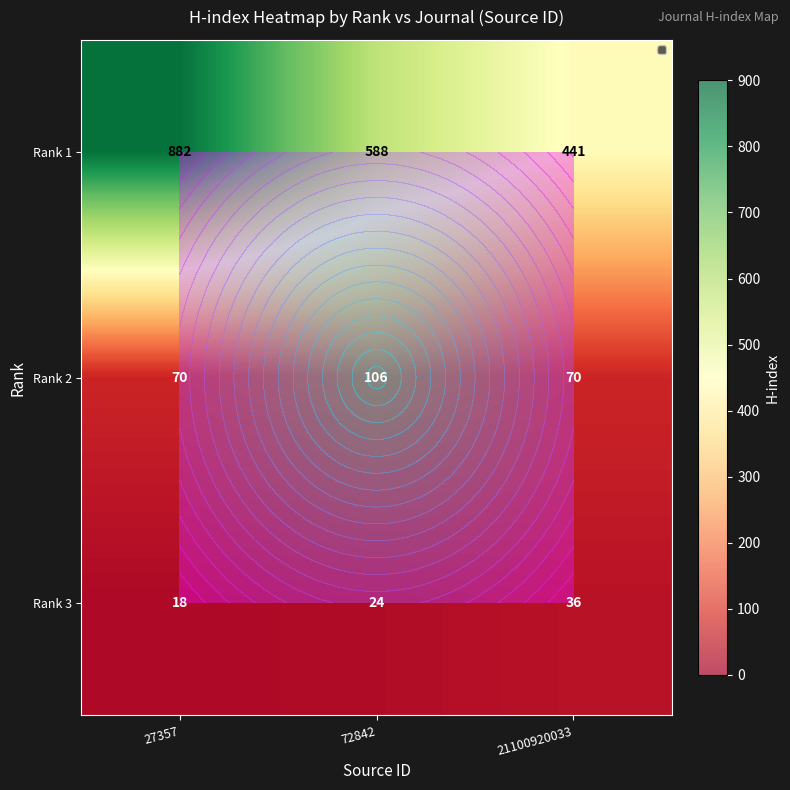

What is the maximum value for Rank 1?

882.0